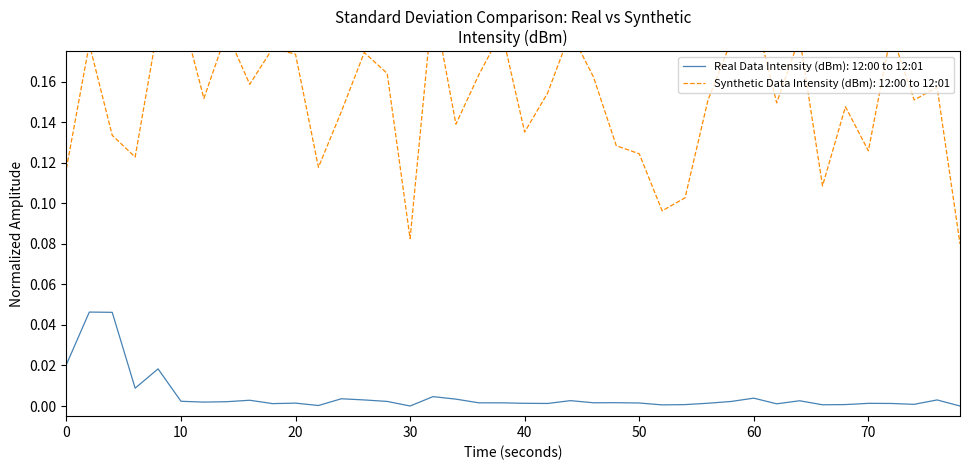

True or false: the data shows 0.1 at 0.

True